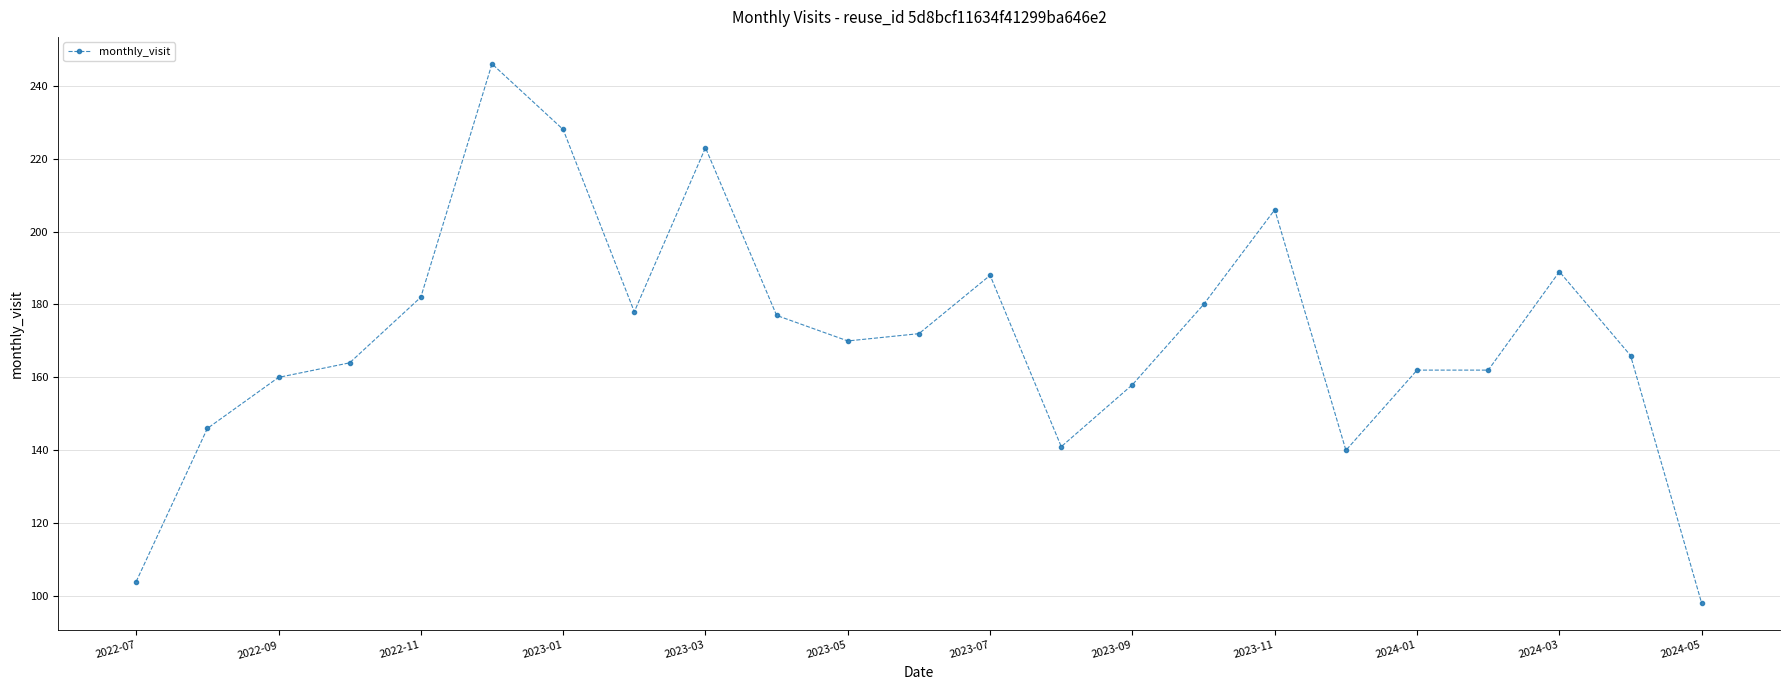

True or false: the data has more than 2 interior local peaks.

True